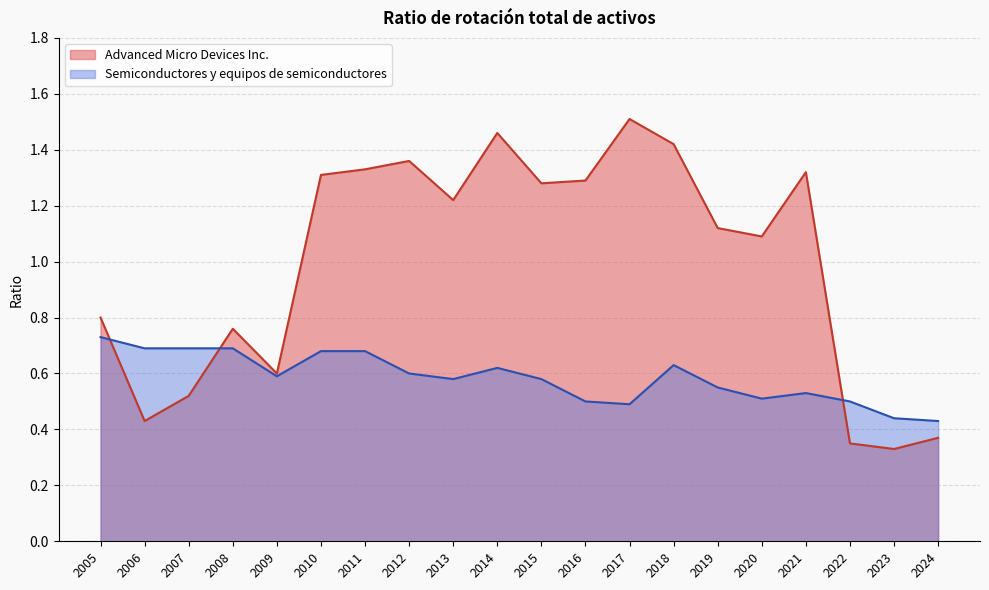

What is the highest value of the Advanced Micro Devices Inc. series?

1.5